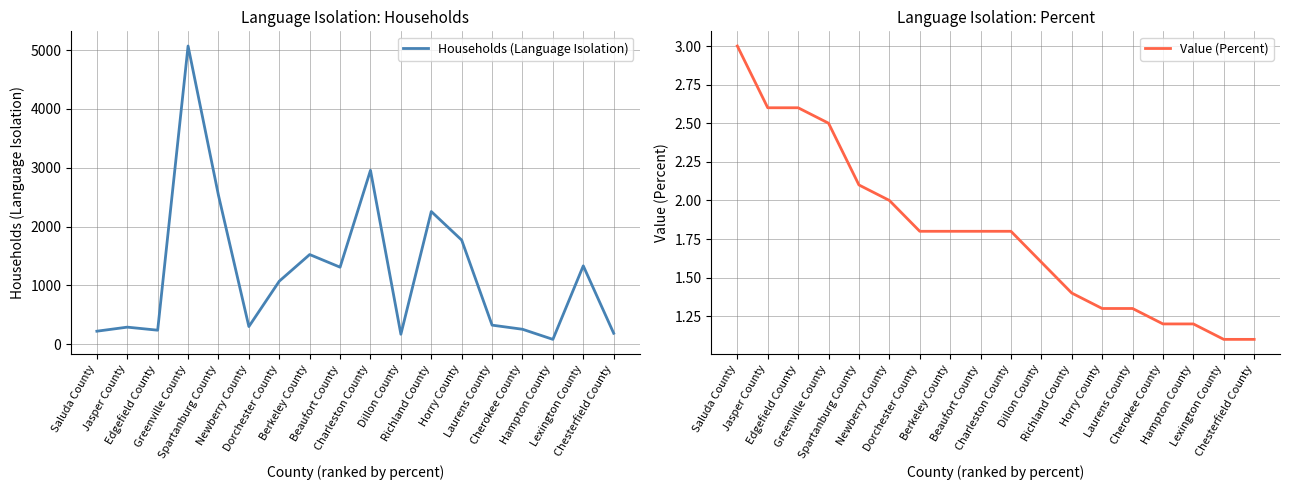

Is this an area chart (filled region under the line)?

No